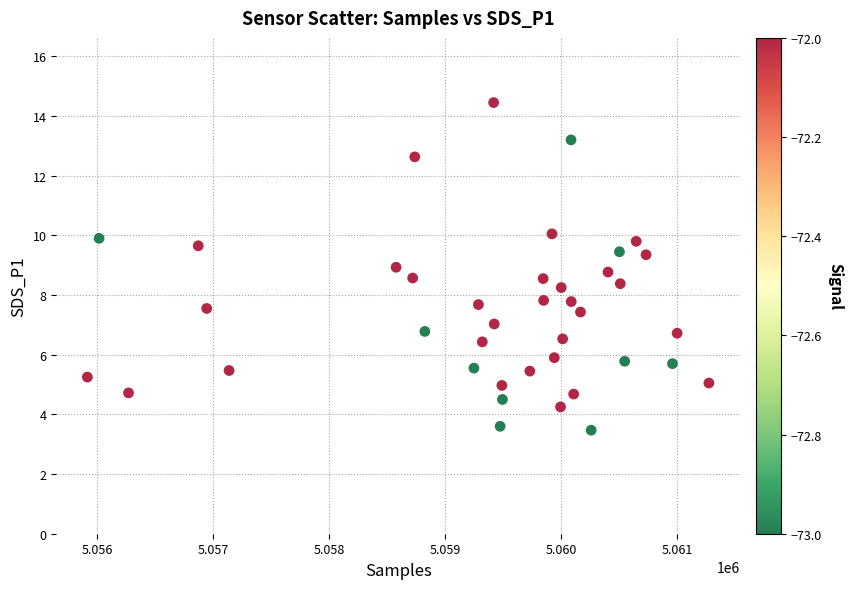

What is the range of Y values (max minus min)?

11.0